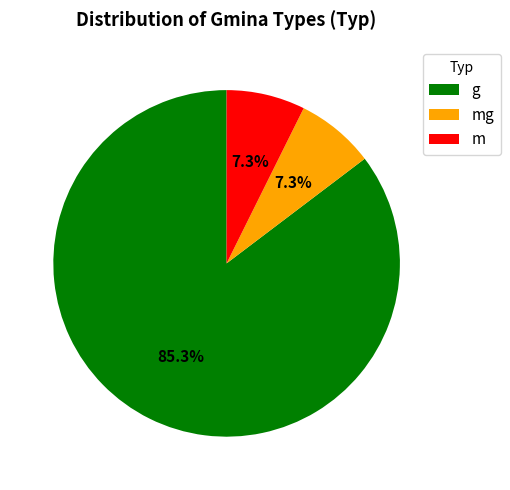

To the nearest percent, what percentage of the pie is mg?

7%